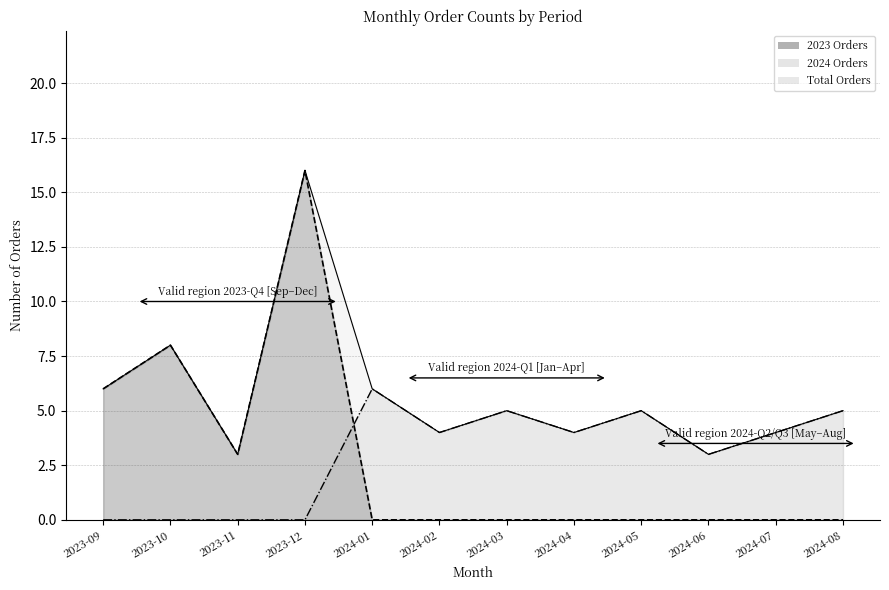

Reading right to left, list all the values displayed in this chart.

2023 Orders boundary: 2024-08=0	2024-07=0	2024-06=0	2024-05=0	2024-04=0	2024-03=0	2024-02=0	2024-01=0	2023-12=16	2023-11=3	2023-10=8	2023-09=6
2024 Orders boundary: 2024-08=5	2024-07=4	2024-06=3	2024-05=5	2024-04=4	2024-03=5	2024-02=4	2024-01=6	2023-12=0	2023-11=0	2023-10=0	2023-09=0
Total Orders boundary: 2024-08=5	2024-07=4	2024-06=3	2024-05=5	2024-04=4	2024-03=5	2024-02=4	2024-01=6	2023-12=16	2023-11=3	2023-10=8	2023-09=6